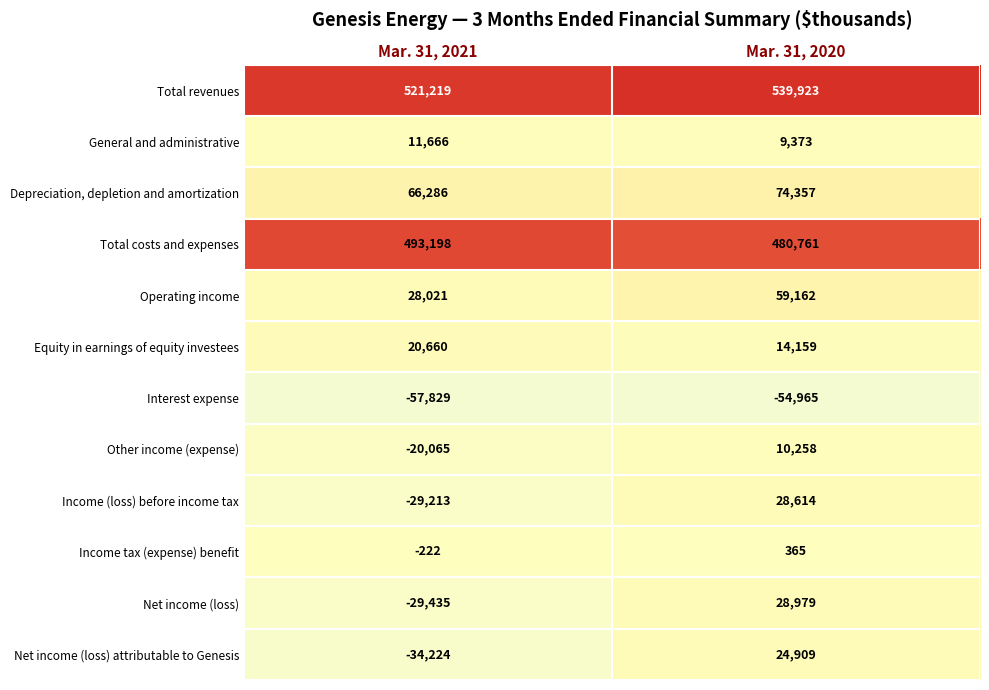

What value does the Other income (expense) series have at Mar. 31, 2021?

-20065